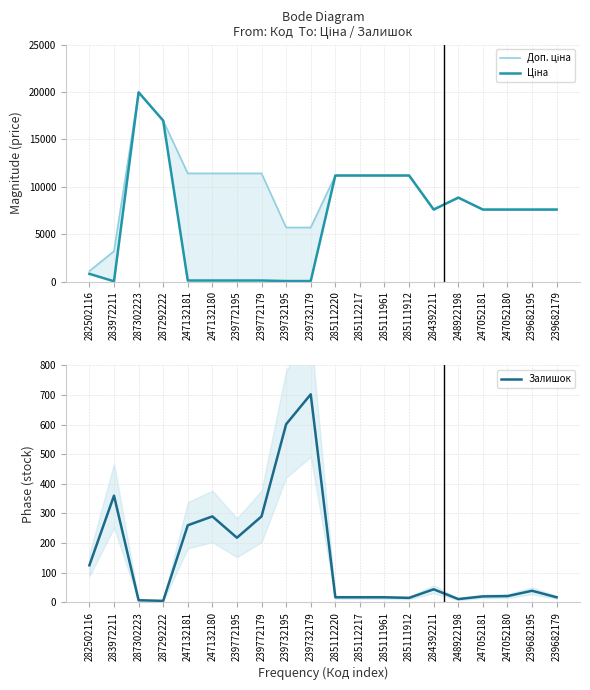

At which label does Залишок reach its minimum?

287292222